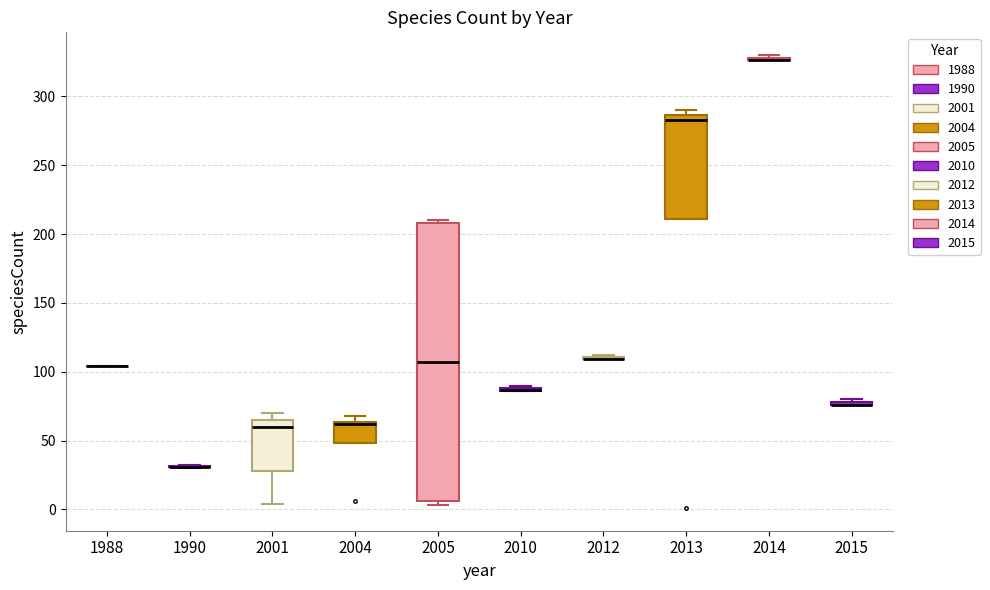

Comparing the boxes themselves (not the whiskers), which one is the tallest?

2005